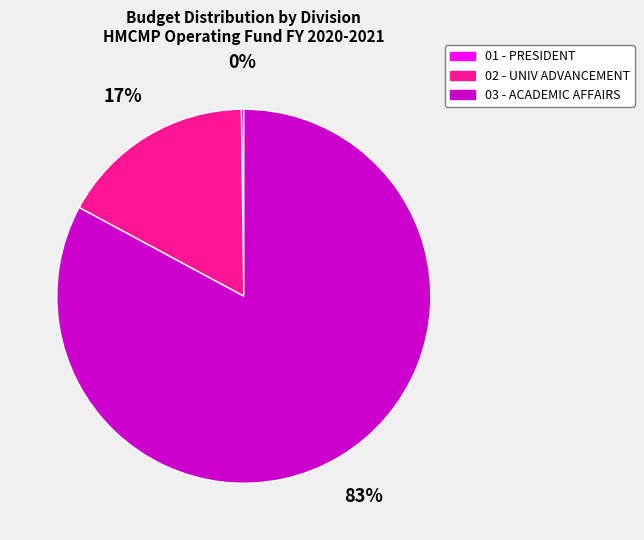

To the nearest percent, what is the difference between the largest and smallest slice percentages?

83%